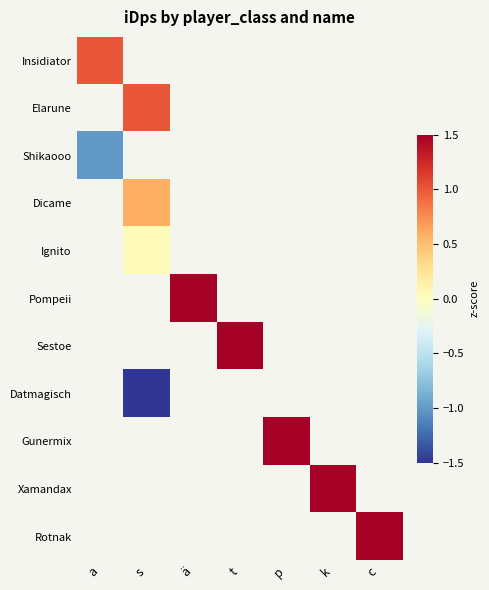

How many data points does each series have?

7